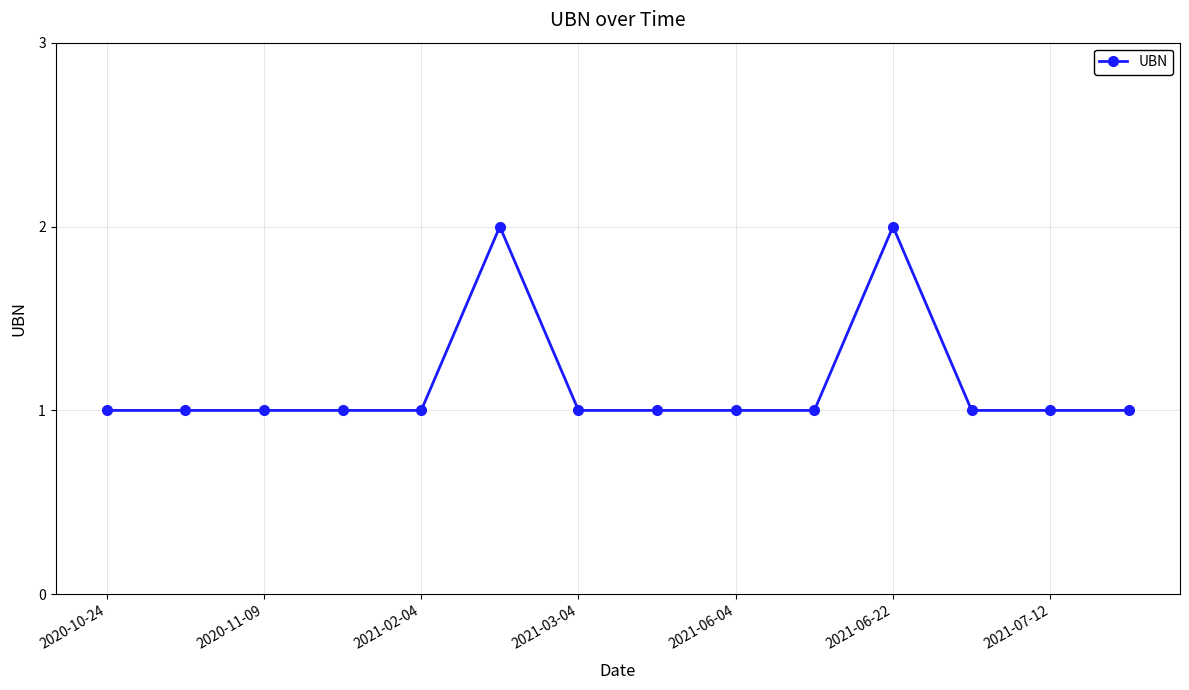

True or false: there are more than 1 points higher than both neighbors.

True